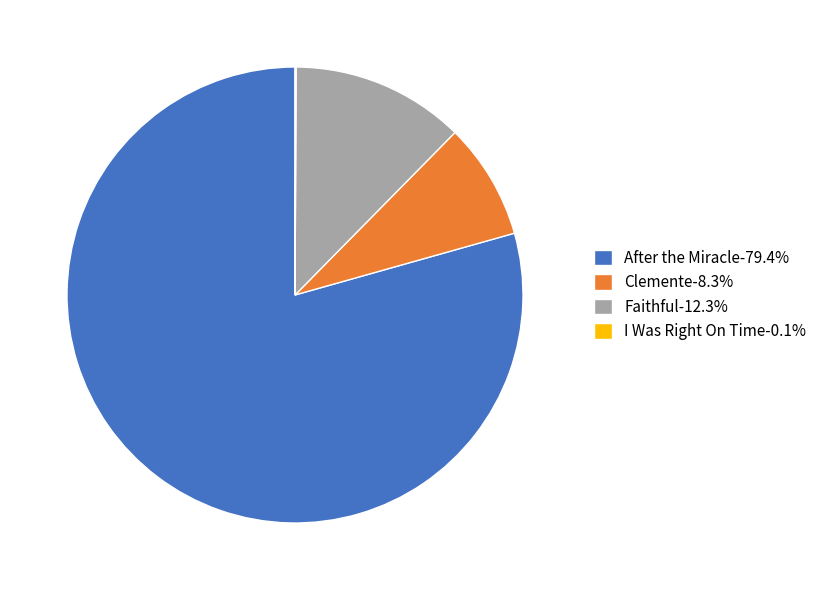

Is After the Miracle-79.4% the majority of the pie?

Yes